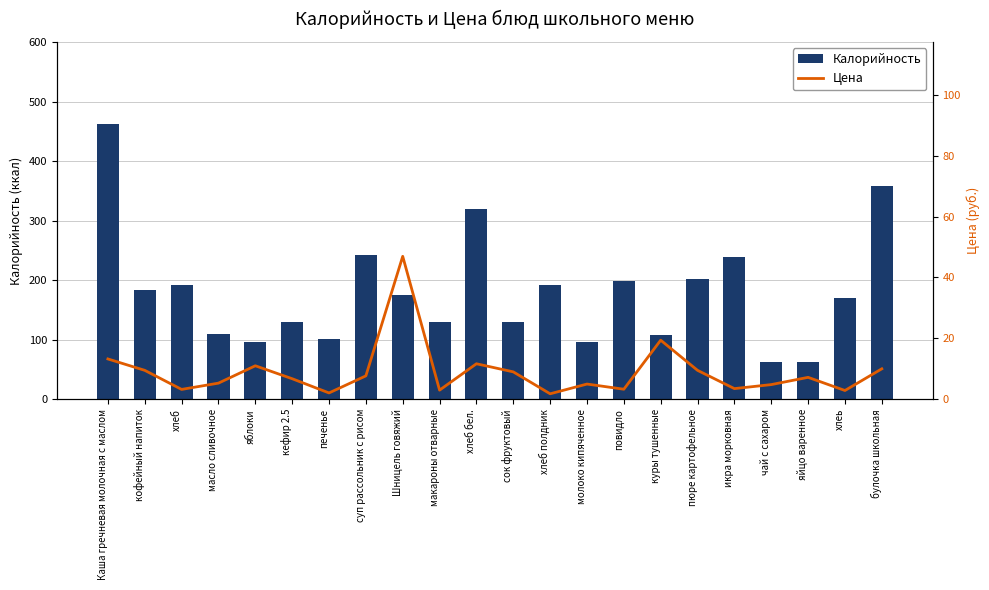

How many categories are shown in the chart?

22